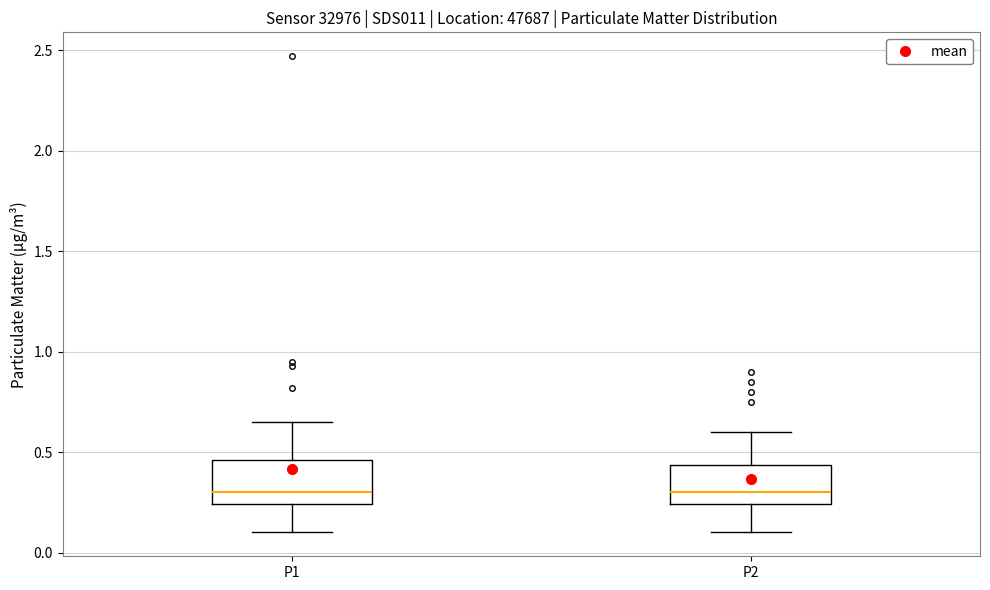

Where is the lower edge of the box for P1 on the y-axis? The values are not printed on the chart, so give them approximately, as read against the axis.

0.25